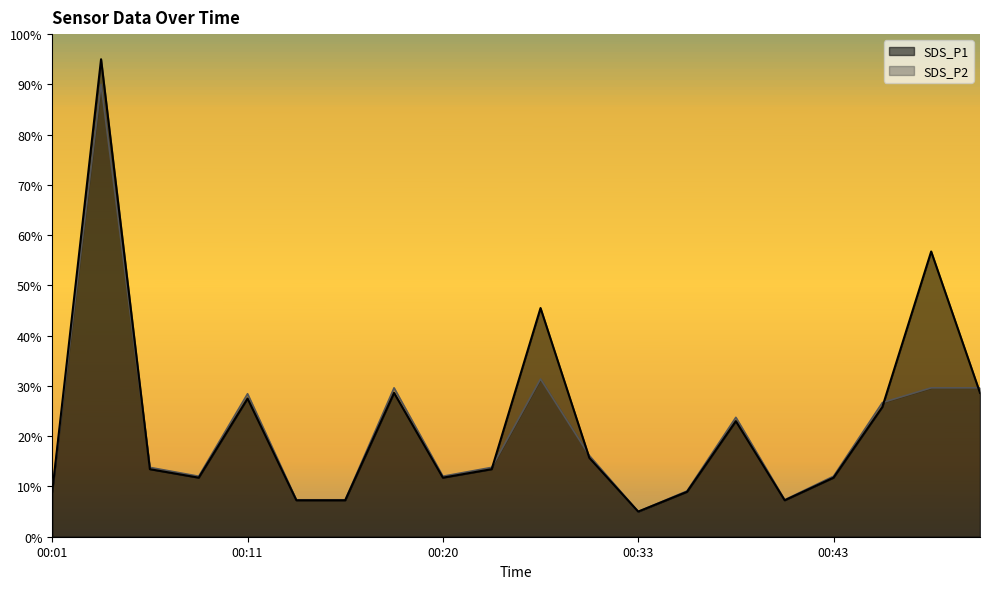

In SDS_P1, how many points are higher than both neighbors (excluding endpoints)?

6